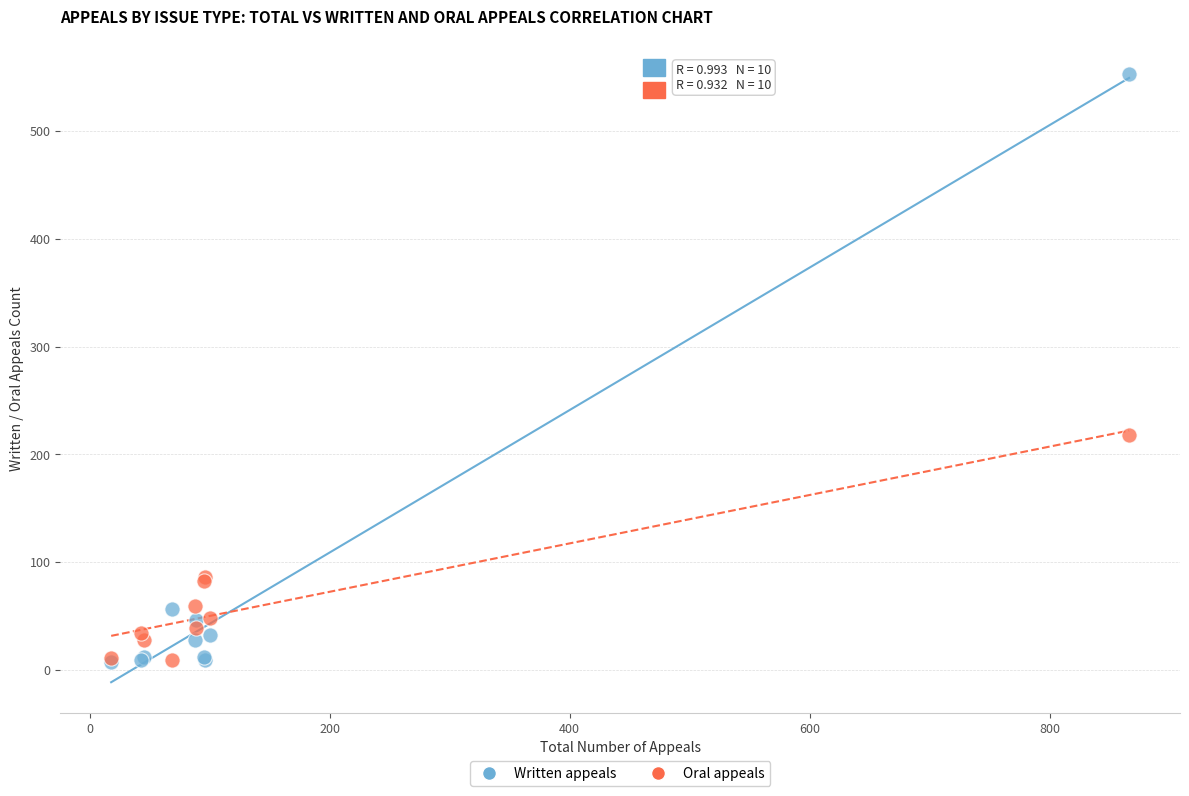

Which series has the widest spread of Y values?

Written appeals